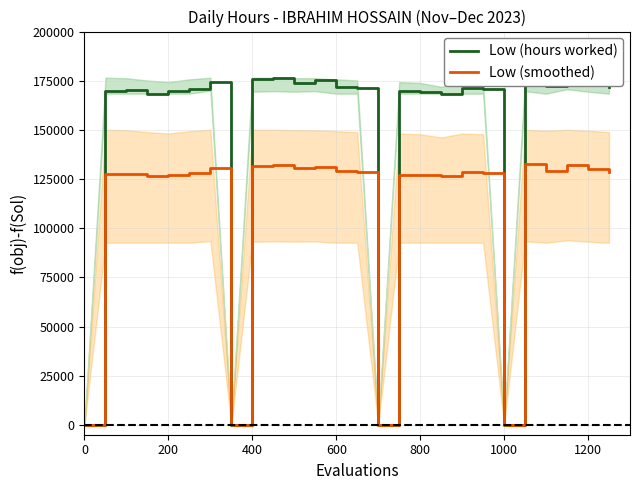

What is the maximum value for Low (smoothed)?

132405